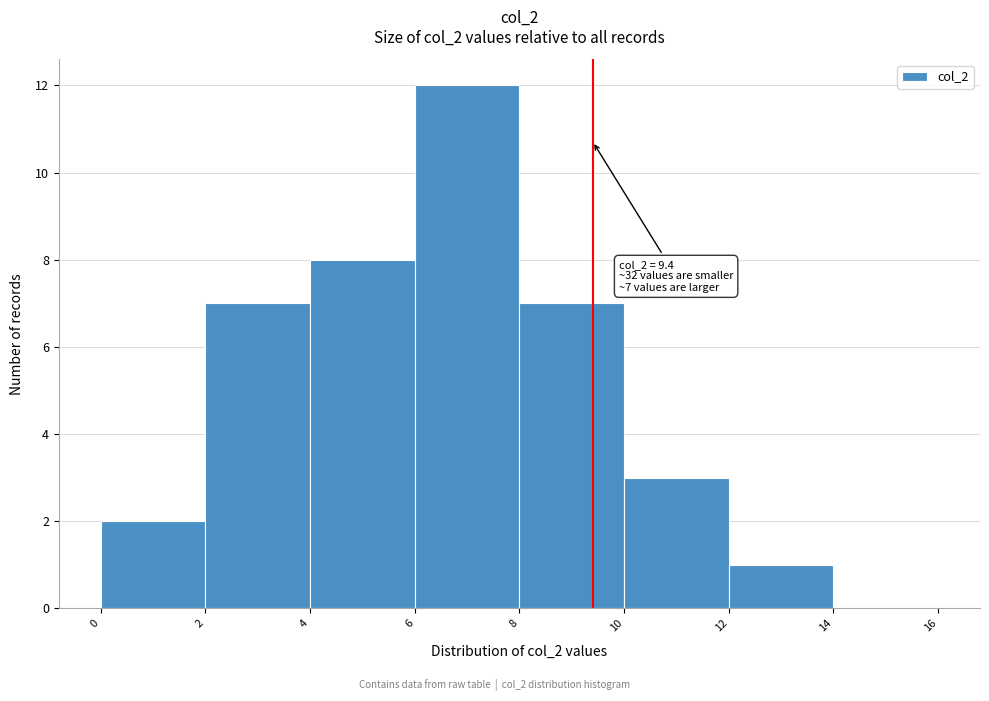

Which range on the x-axis has the tallest bar?

6 to 8